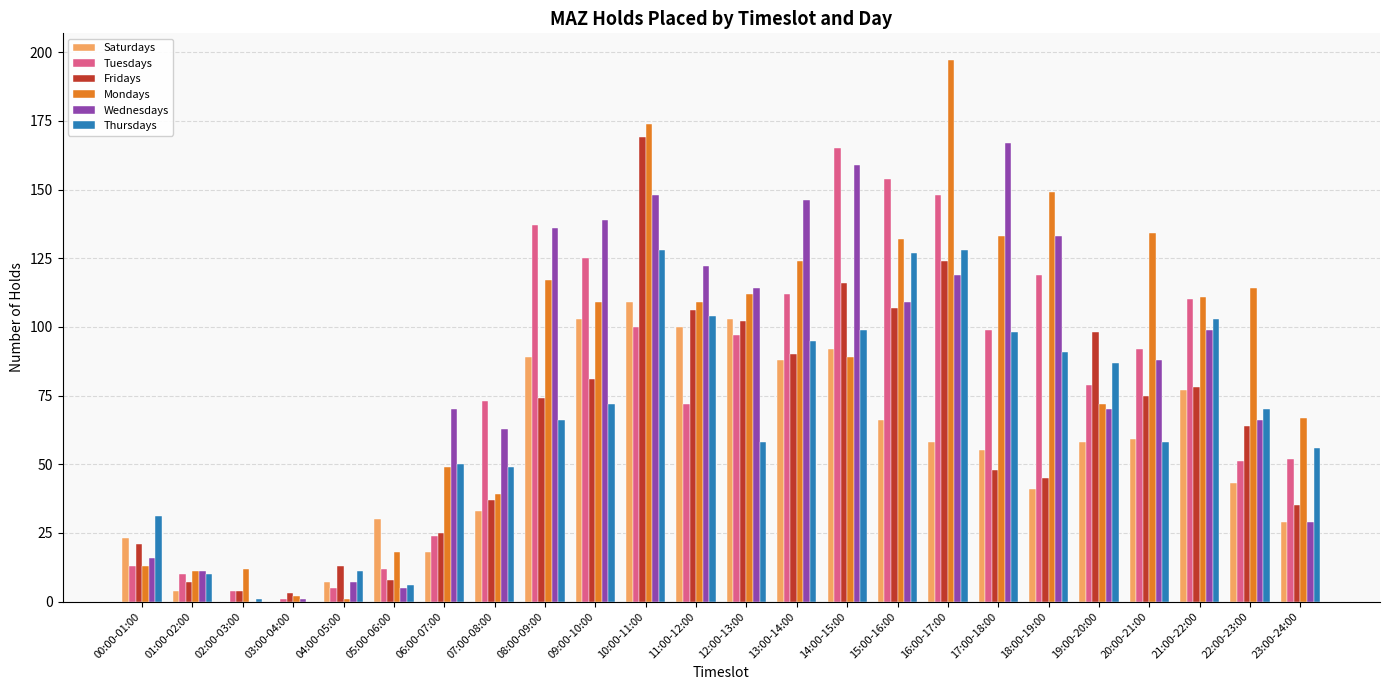

The value of Thursdays at 14:00-15:00 is 99. True or false?

True